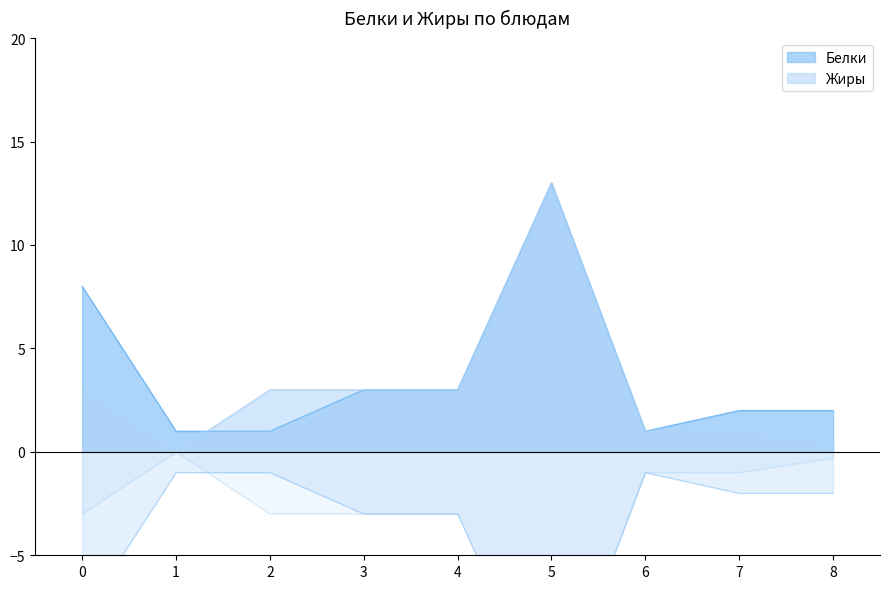

The Жиры series shows 0.5 at 7. True or false?

False